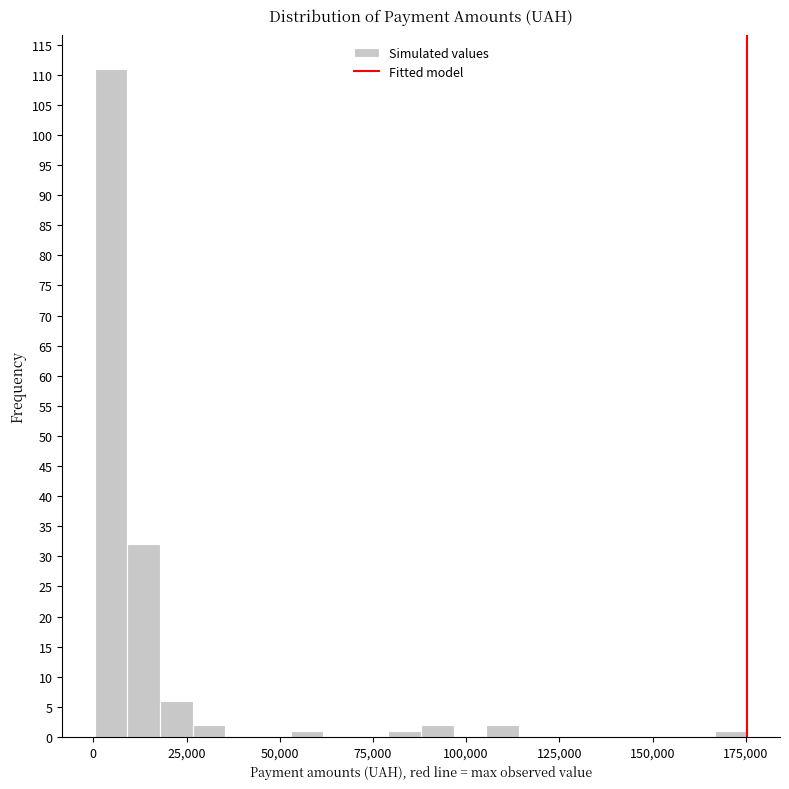

Read against the x-axis, roughly where is the centre of the tallest bar?

5000